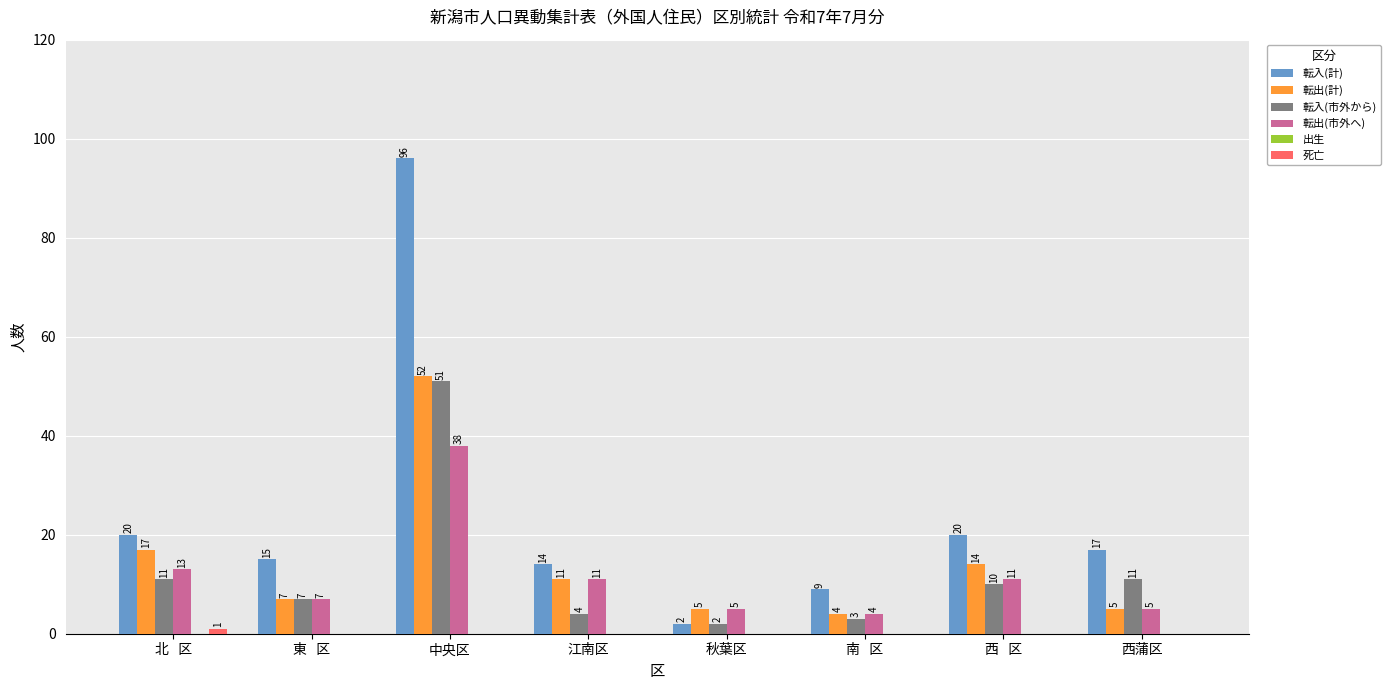

What is the sum of all 転出(計) values?

115